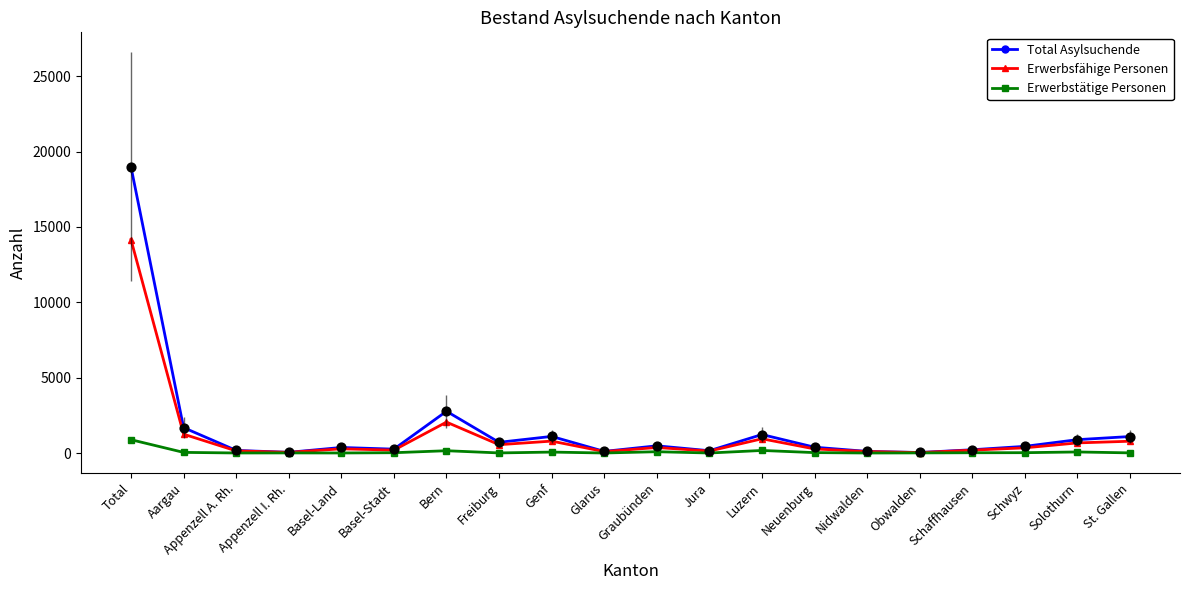

At which category is the sum across all series the highest?

Total